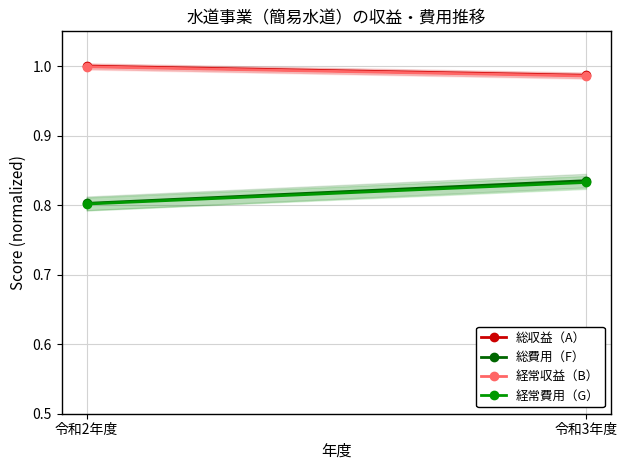

What are all the series names shown in the legend?

総収益（A）, 総費用（F）, 経常収益（B）, 経常費用（G）